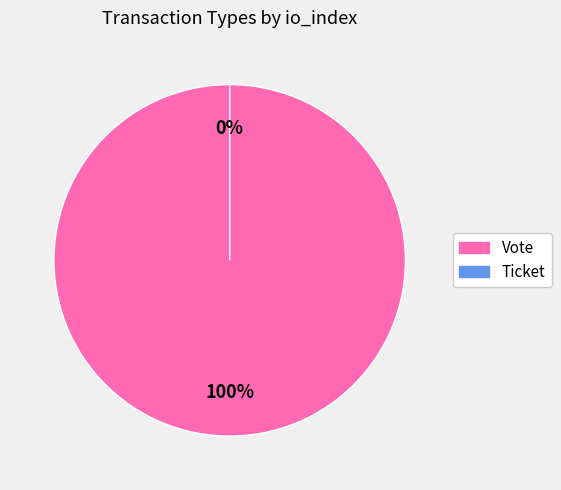

Which category has the biggest portion of the pie?

Vote